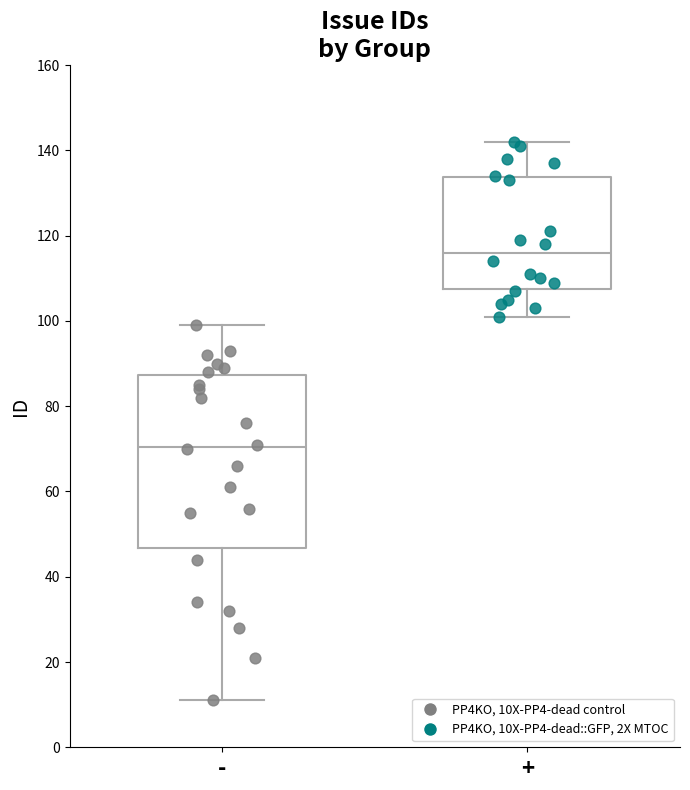

Reading left to right, read every box against the y-axis: the position of its median line, the range the box covers, and the ends of its whiskers. The values are not printed on the chart, so give them approximately, as read against the axis.

-: median 70, box 46 to 88, whiskers 12 to 100
+: median 116, box 108 to 134, whiskers 102 to 142